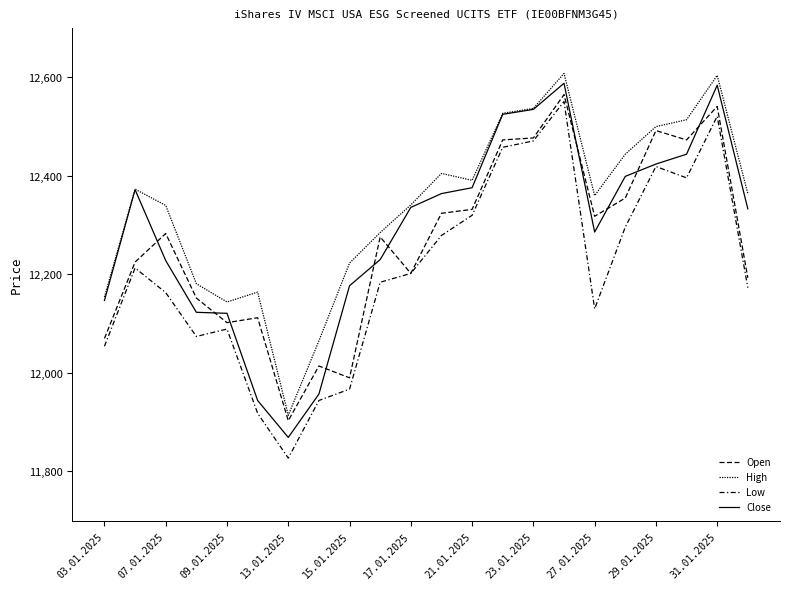

Is this an area chart (filled region under the line)?

No